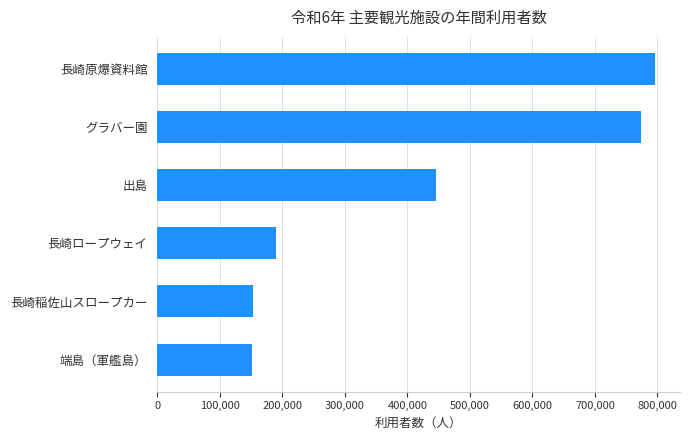

At which category does the chart reach its peak across all series?

長崎原爆資料館